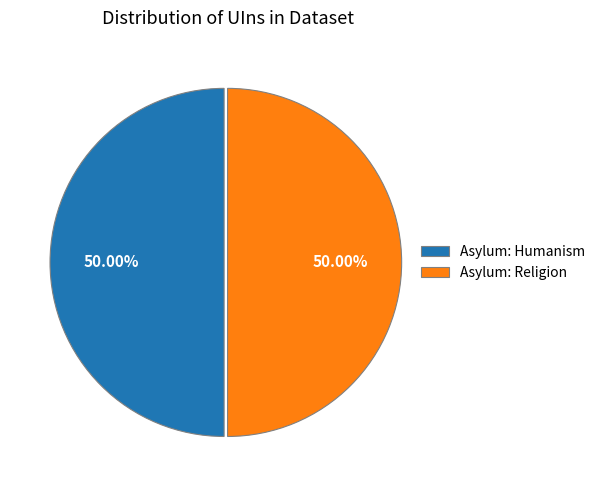

To the nearest percent, what is the average slice percentage?

50%